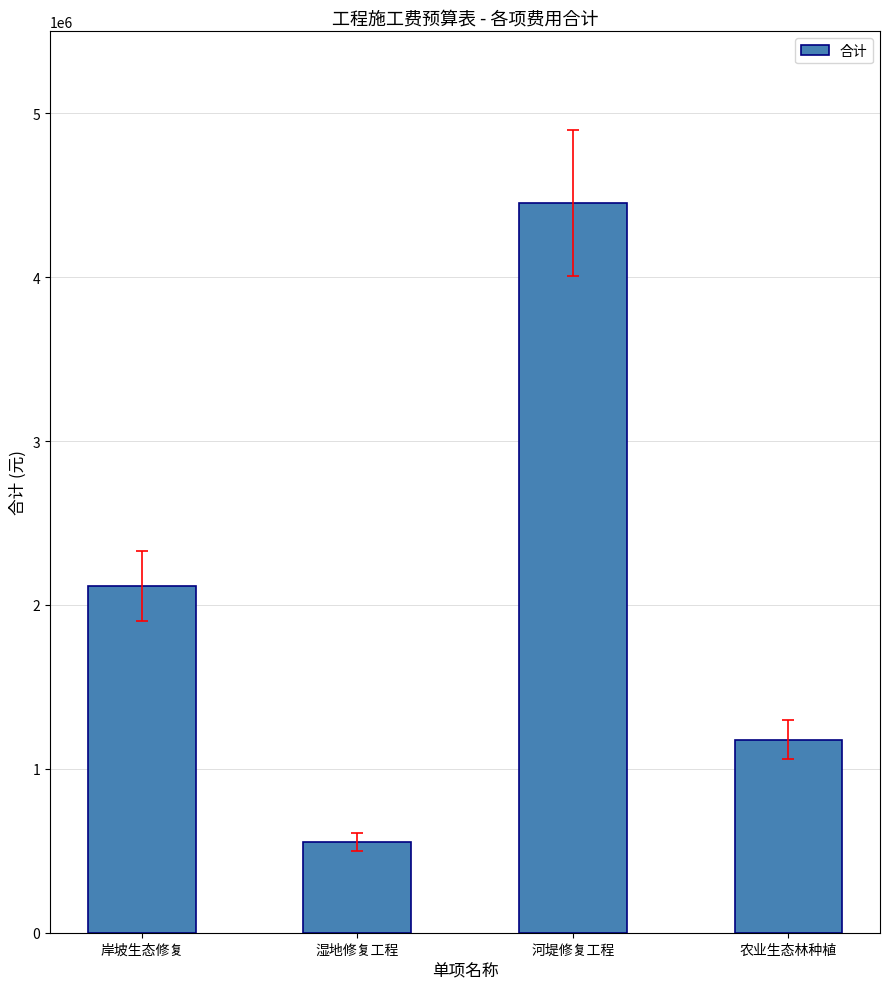

List the labels in order of value, largest first.

河堤修复工程, 岸坡生态修复, 农业生态林种植, 湿地修复工程